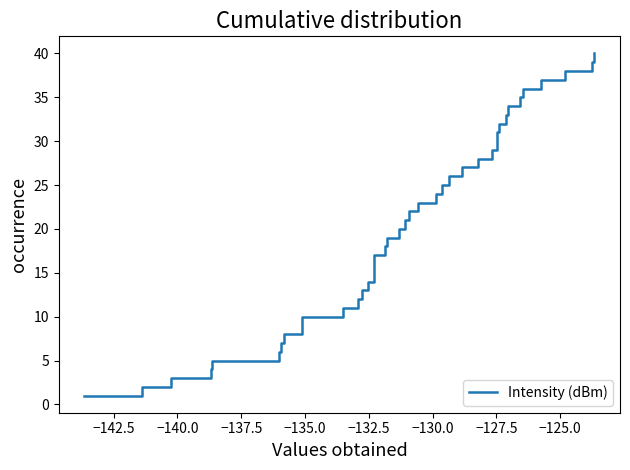

What is the difference between the maximum and minimum values?

39